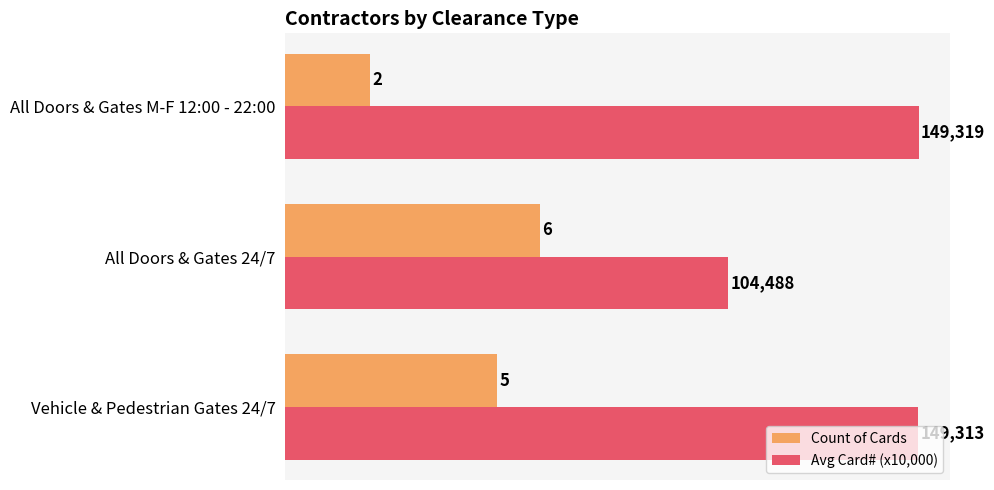

What is the sum of all Avg Card# (x10,000) values?

40.3